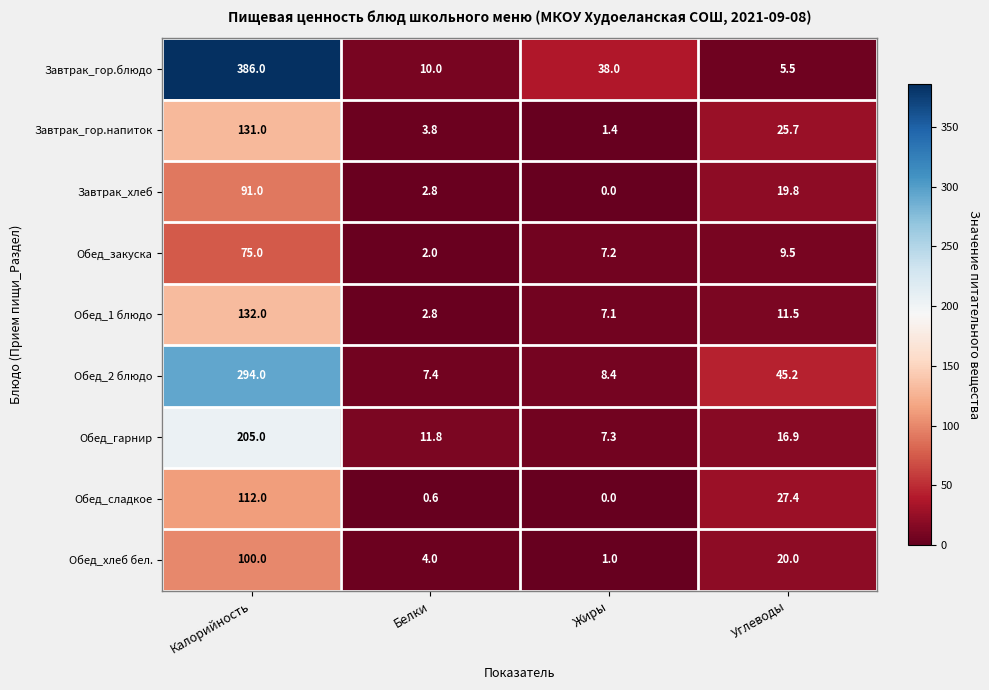

The value of Обед_1 блюдо at Калорийность is 181.0. True or false?

False